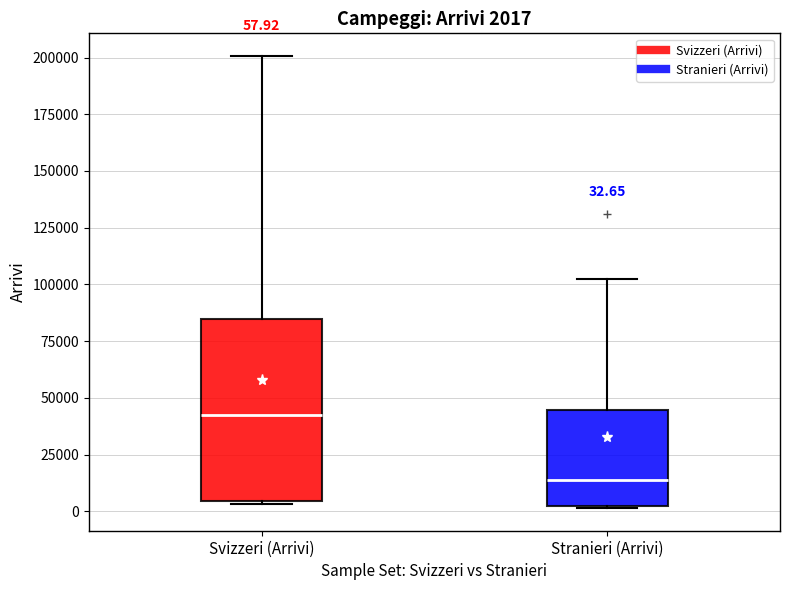

Which box is the tallest, from its lower edge to its upper edge?

Svizzeri (Arrivi)